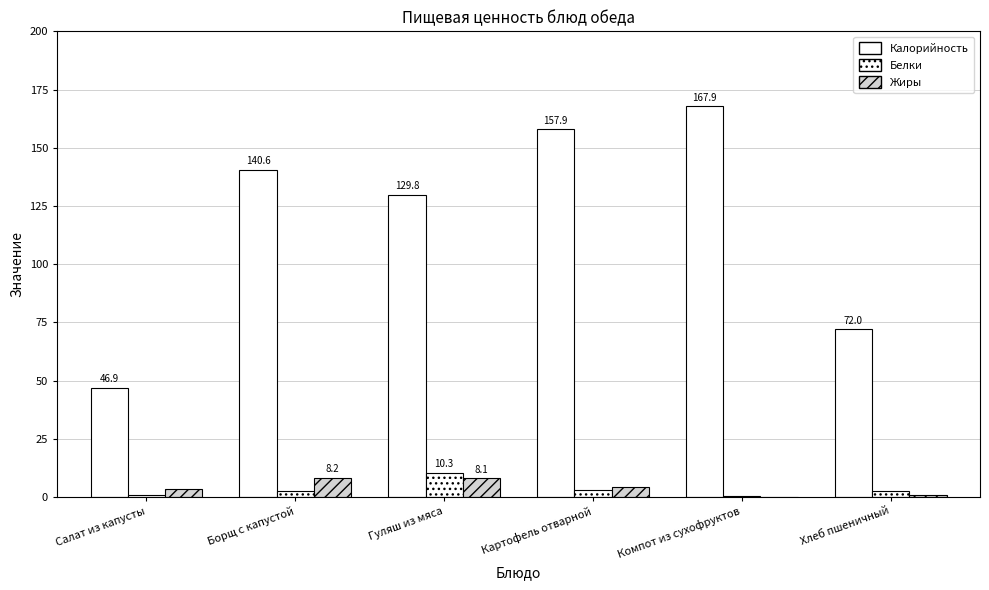

Which category has the highest value in the Жиры series?

Борщ с капустой